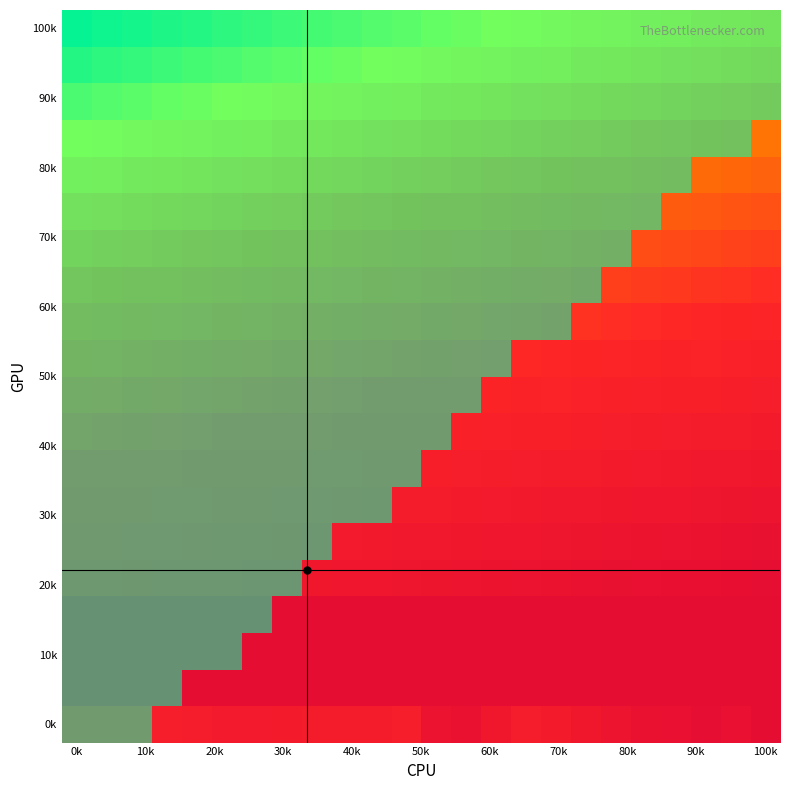

At how many categories does at least one series exceed 0?

24